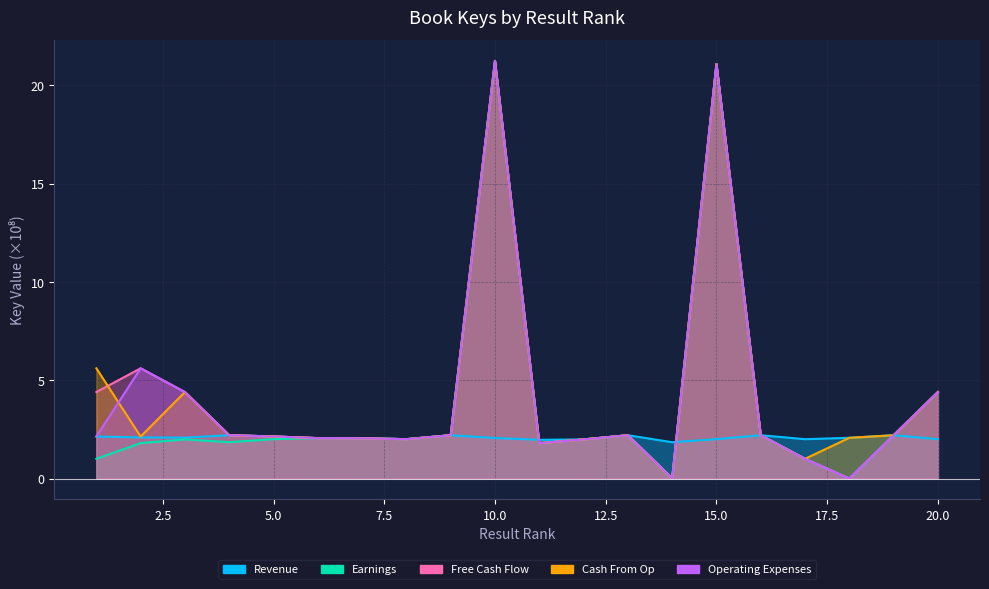

Which series changed the most between 5 and 6?

Revenue